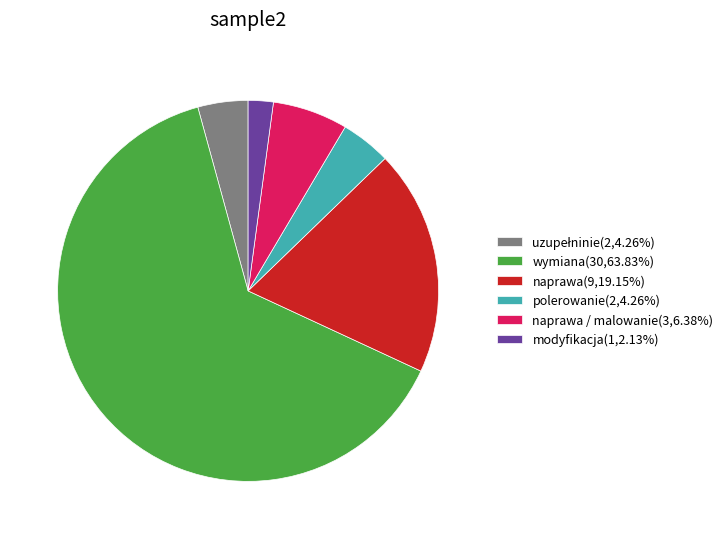

Does any single category account for the majority?

Yes